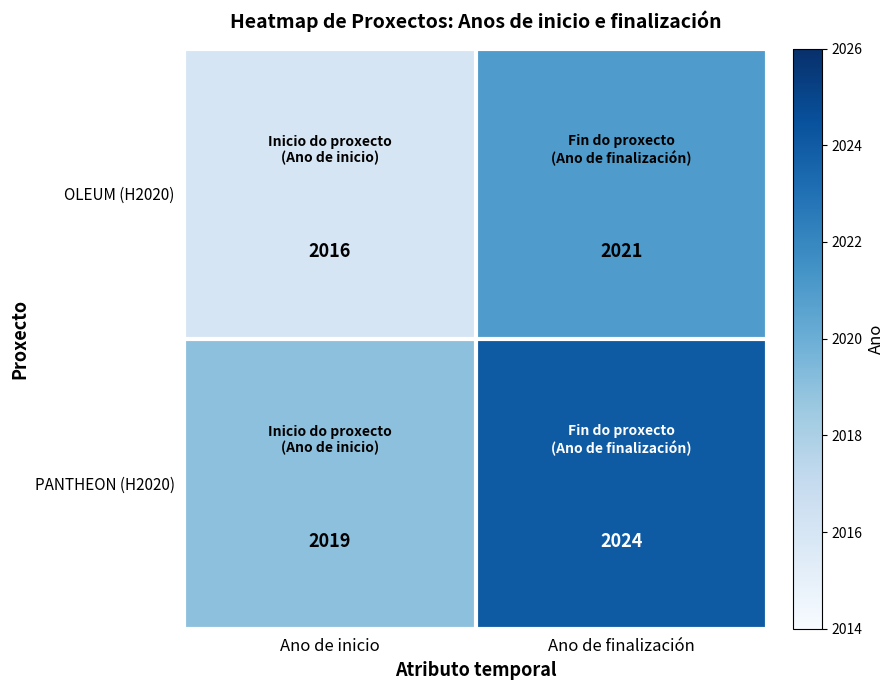

Is it true that OLEUM (H2020) equals 2016 at Ano de inicio?

True